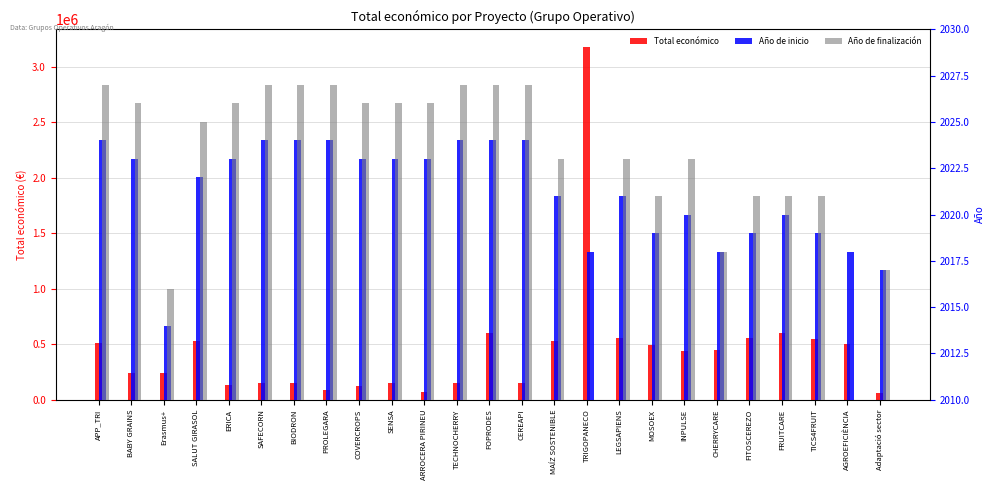

What position from the right is Adaptació sector?

1